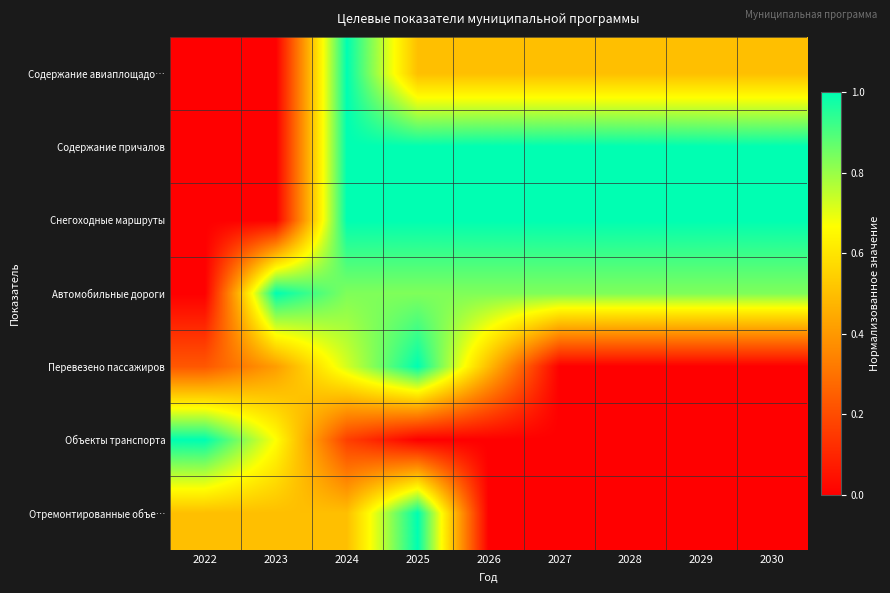

How many categories are shown in the chart?

9